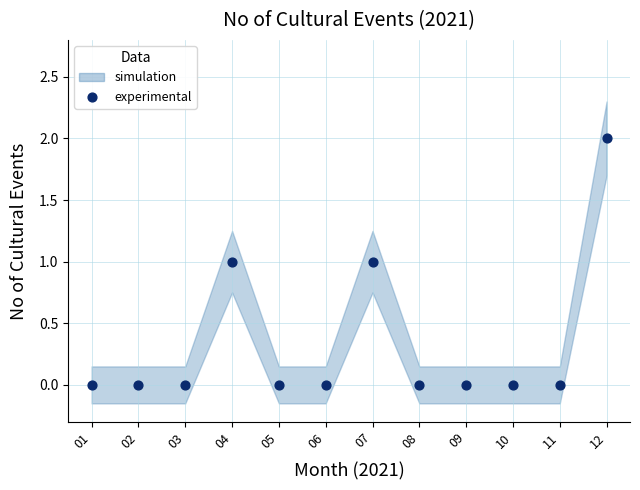

What is the average X value?

6